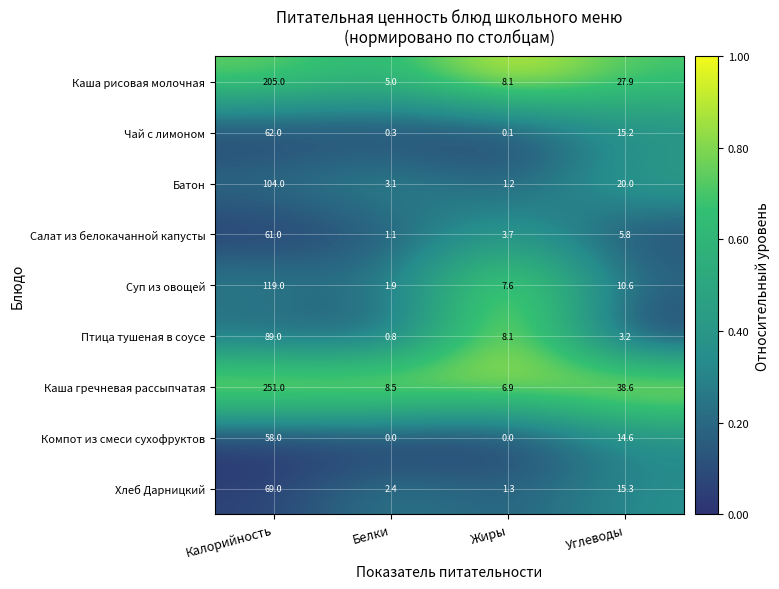

True or false: Чай с лимоном has a value of 0.1 at Жиры.

True